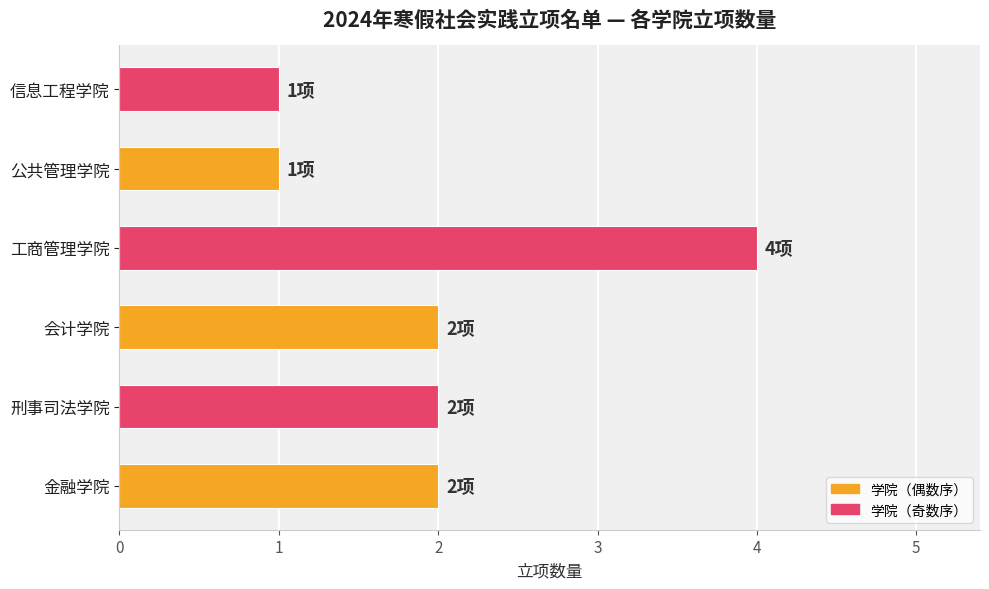

Does the chart contain any negative values?

No